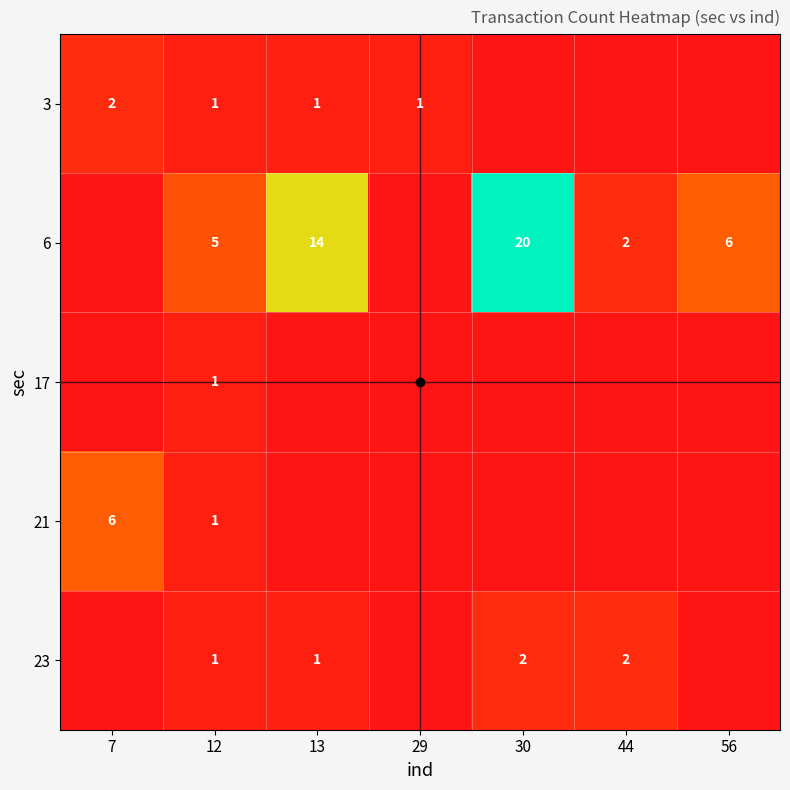

True or false: 3 has a value of 3 at 7.

False